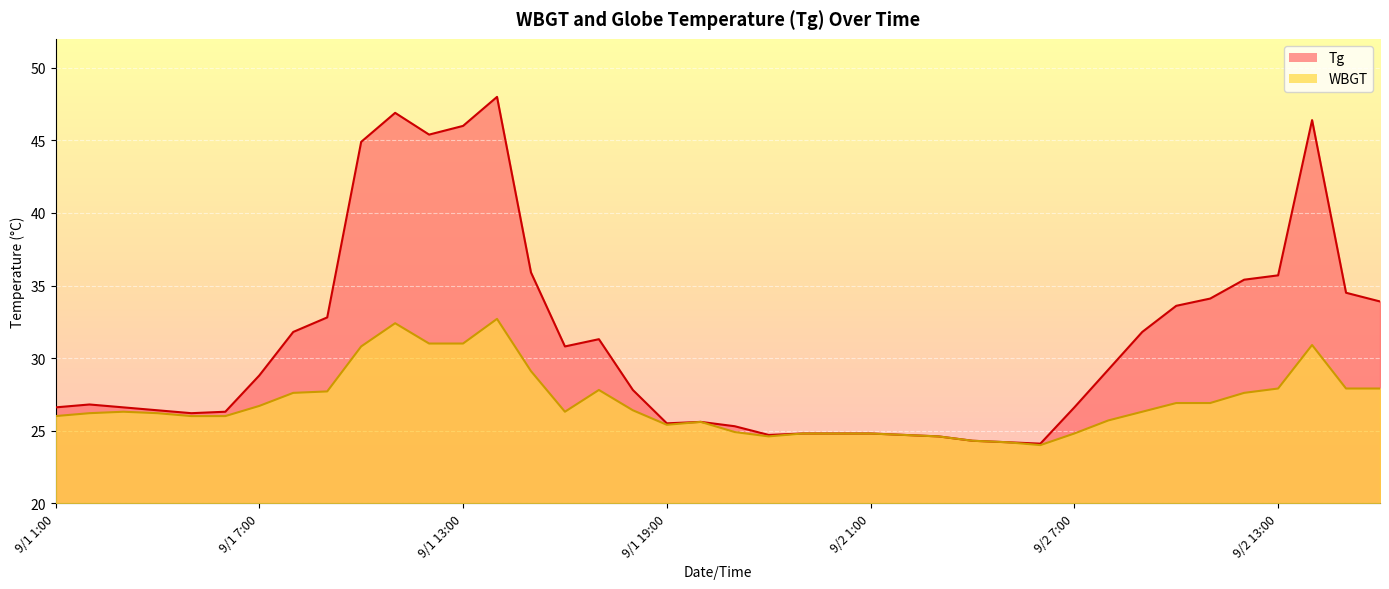

True or false: Tg and WBGT cross at least once.

False